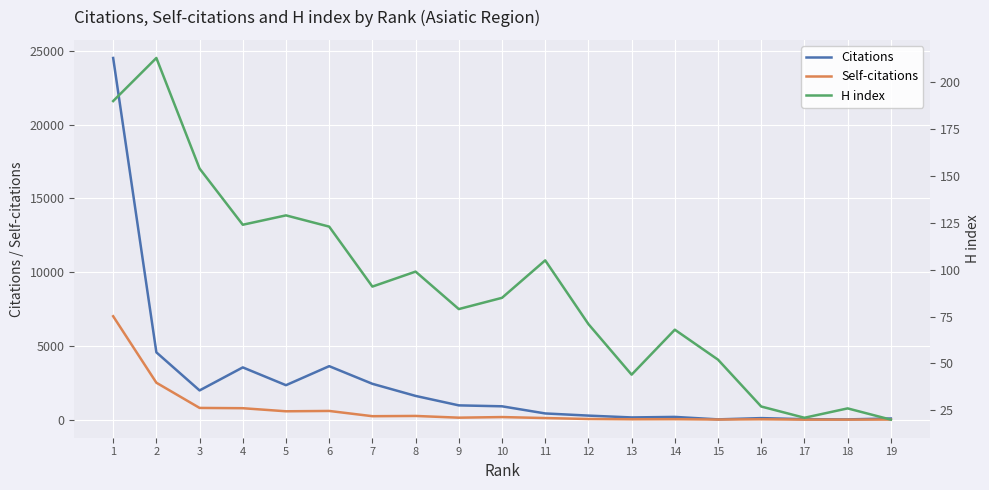

What is the value of the Citations point at the 10th from the left?

904